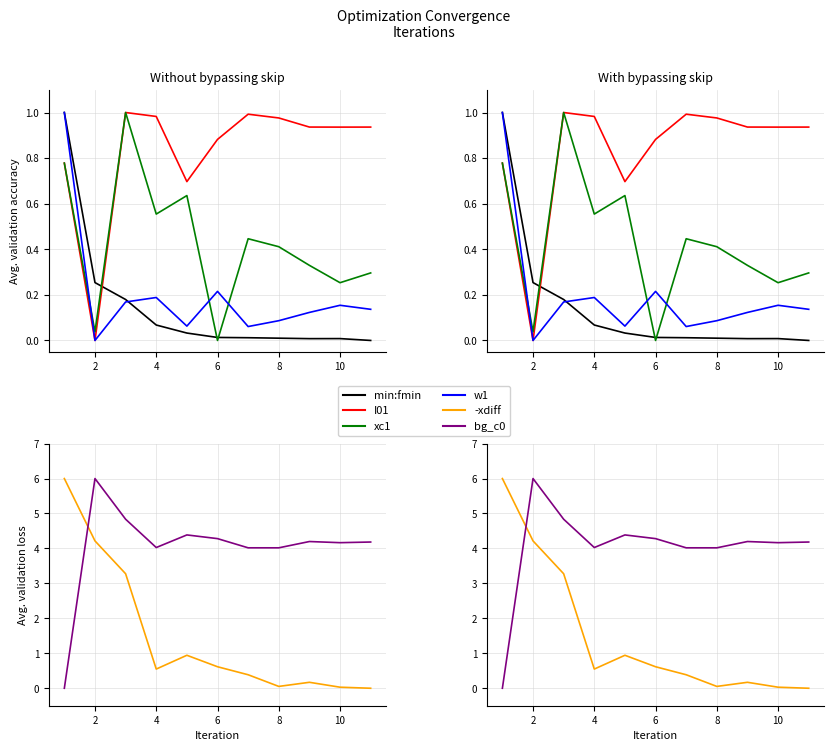

What are all the series names shown in the legend?

min:fmin, I01, xc1, w1, -xdiff, bg_c0